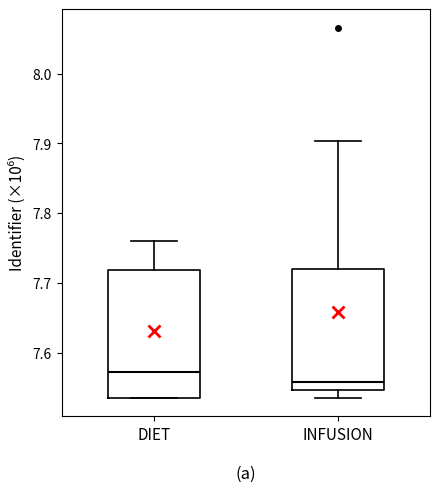

Where is the lower edge of the box for INFUSION on the y-axis? The values are not printed on the chart, so give them approximately, as read against the axis.

7.55